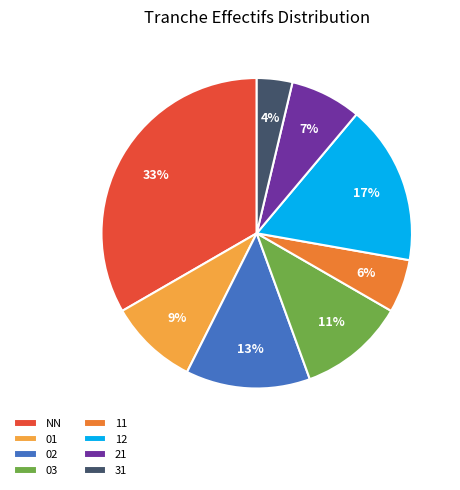

To the nearest percent, what portion does 01 represent?

9%